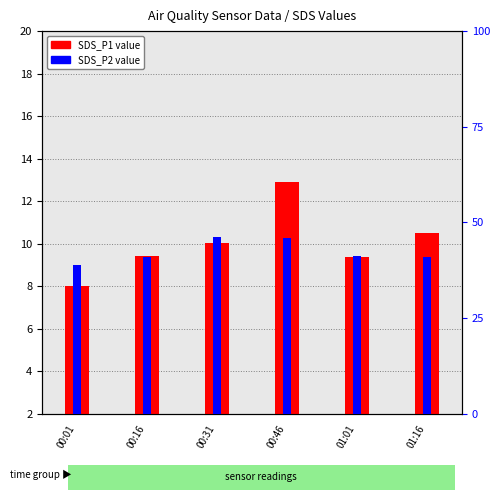

At how many categories does at least one series exceed 7?

5